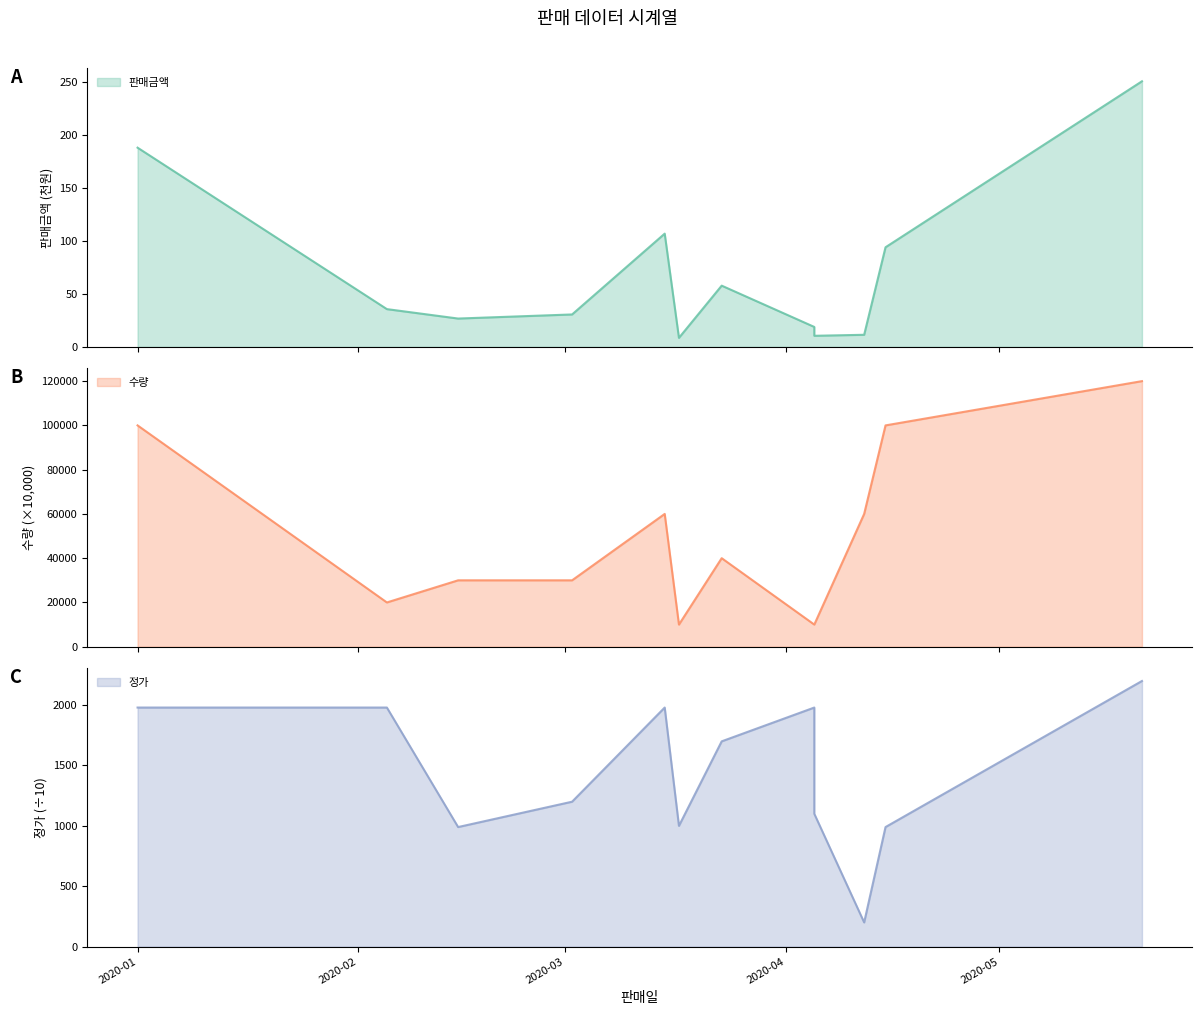

True or false: 정가 and 수량 intersect in this chart.

False